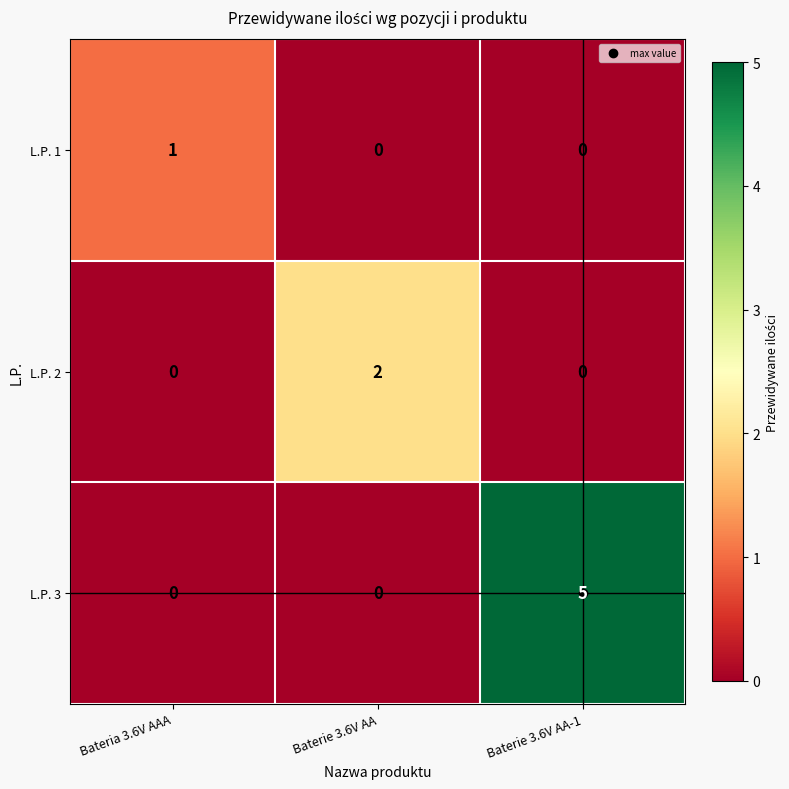

How many distinct data groups are displayed?

3